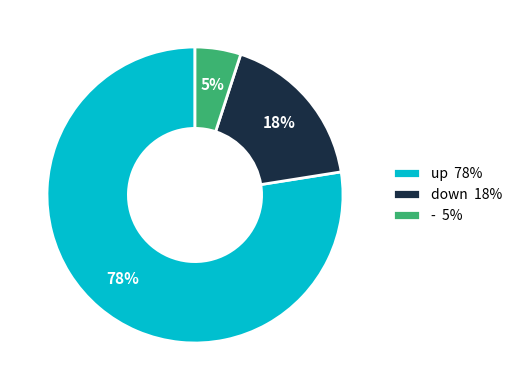

Which slice is the largest?

up